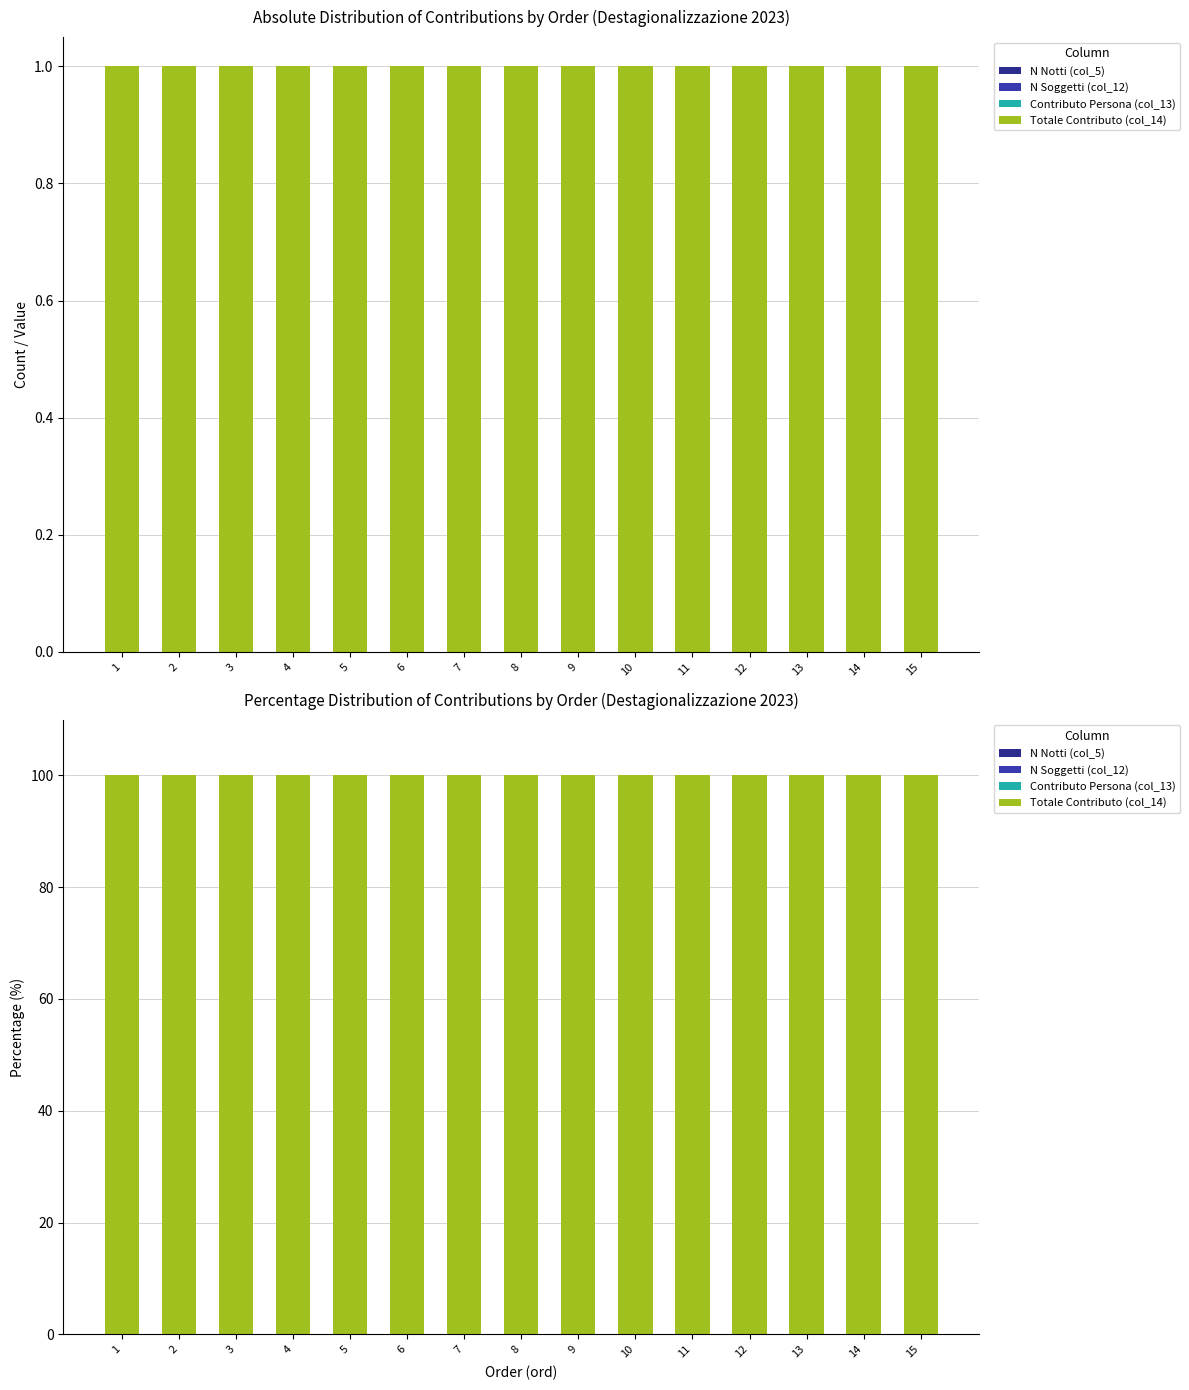

What is the spread (max minus min) of values at 15?

100